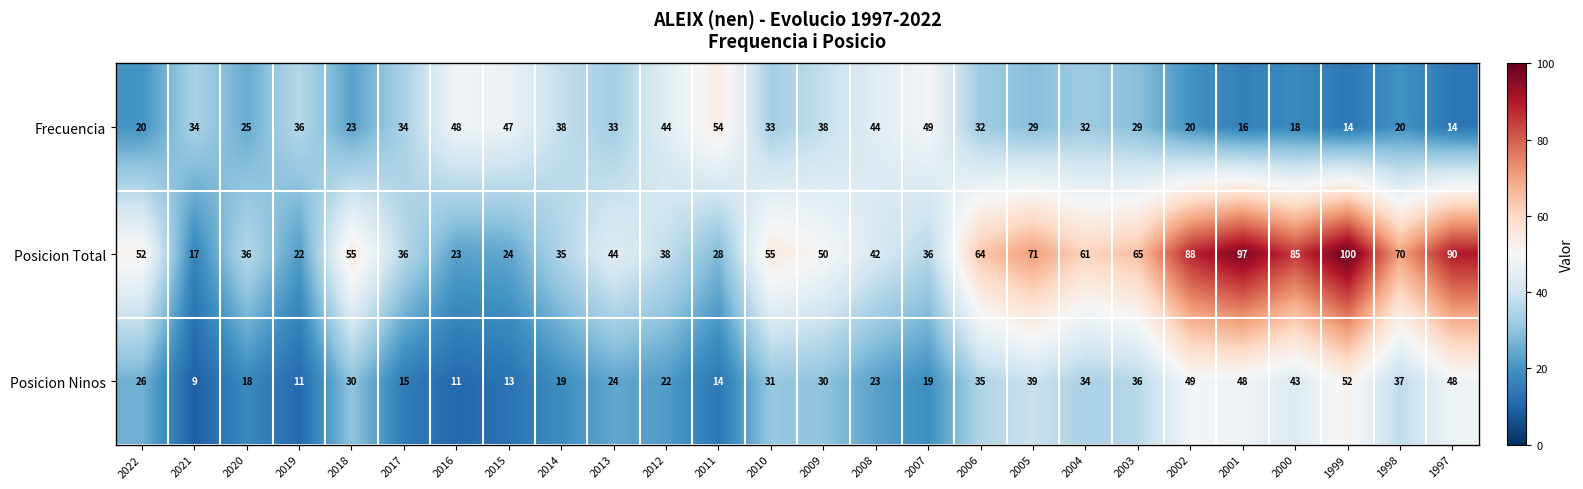

Which series has the largest total across all categories?

Posicion Total